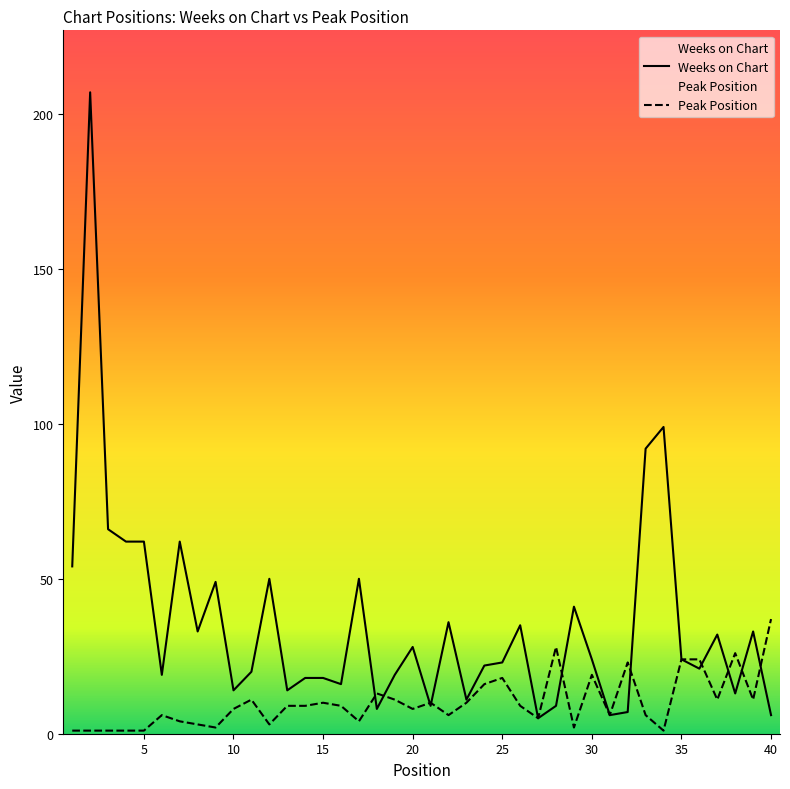

At which label does Weeks on Chart reach its peak?

2